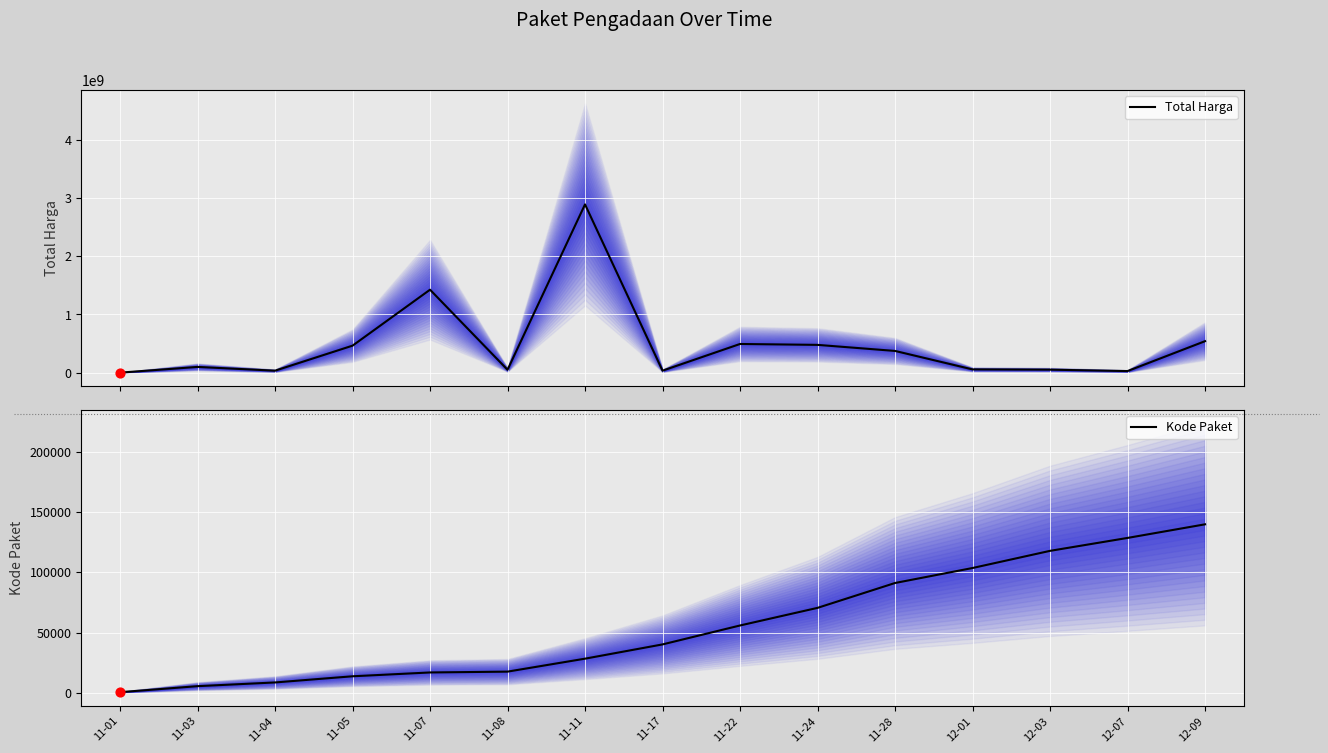

Is the value of Total Harga (line) at 11-22 greater than the value of Kode Paket (line) at 12-01?

Yes